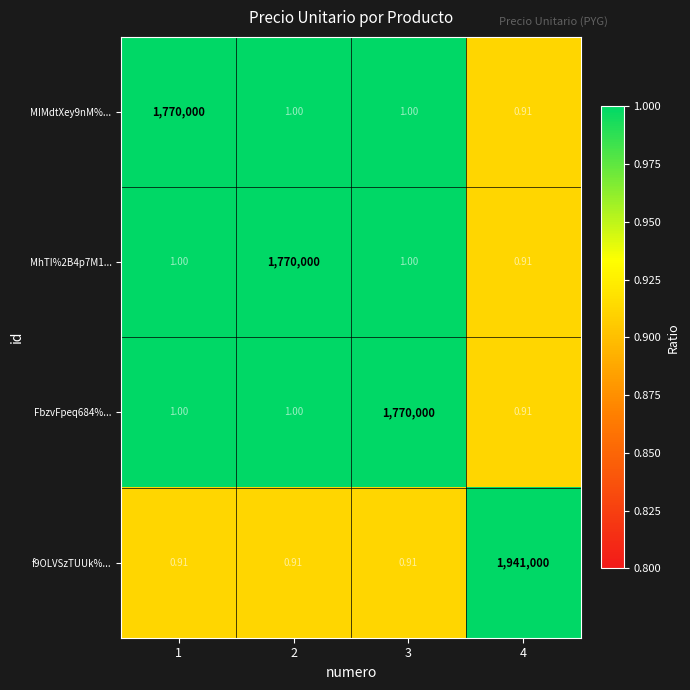

What is the spread (max minus min) of values at 3?

1769999.1